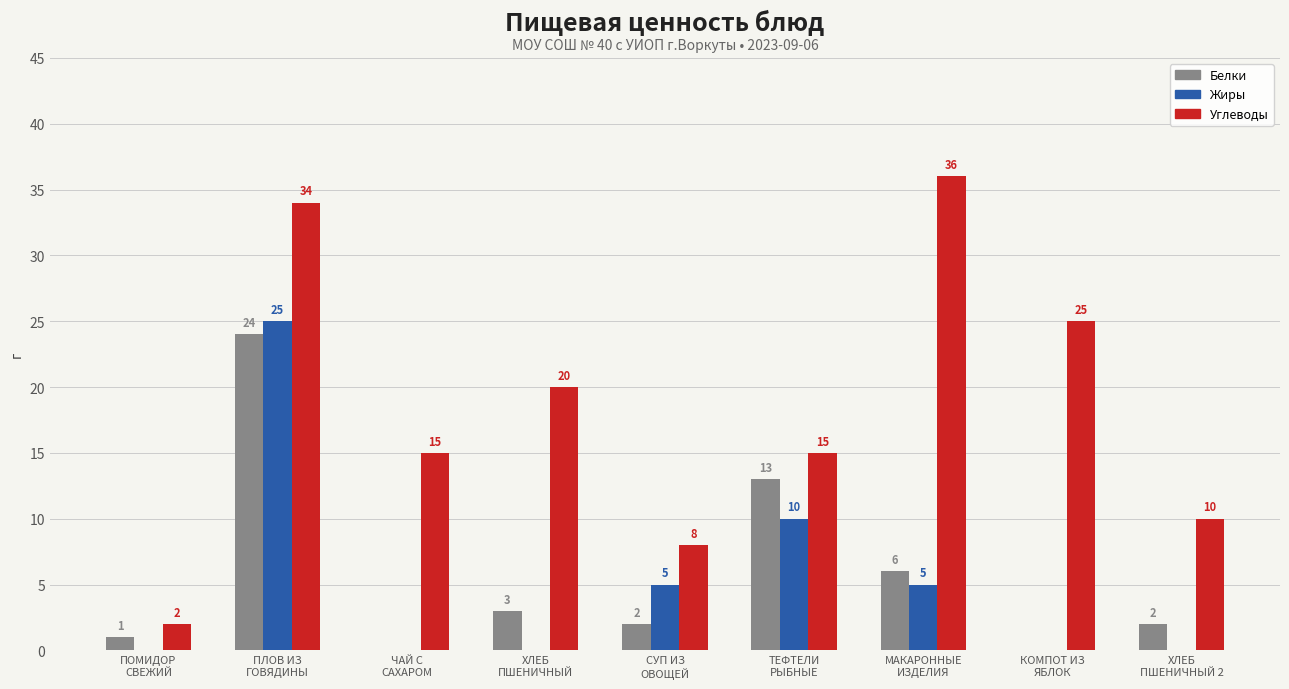

What is the difference between the Углеводы values at ПОМИДОР
СВЕЖИЙ and ХЛЕБ
ПШЕНИЧНЫЙ?

18